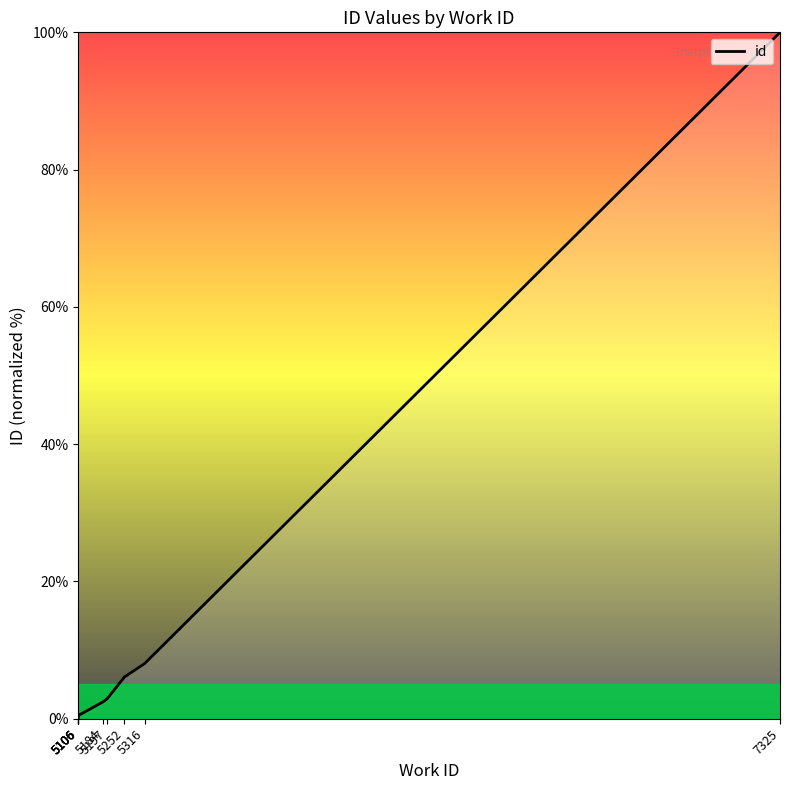

Rank the categories by value from lowest to highest.

5106, 5106, 5106, 5106, 5106, 5184, 5197, 5252, 5316, 7325